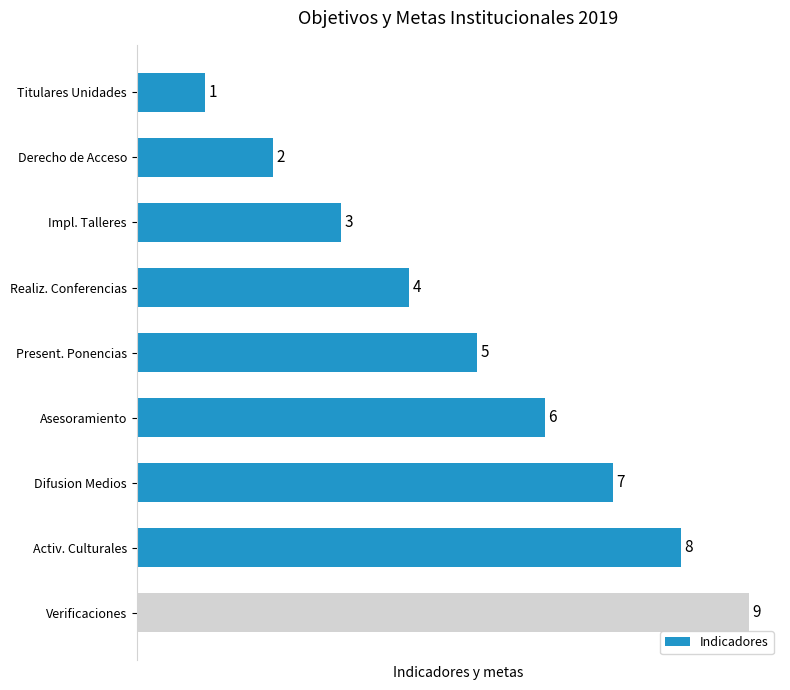

Between Difusion Medios and Activ. Culturales, which is larger?

Activ. Culturales